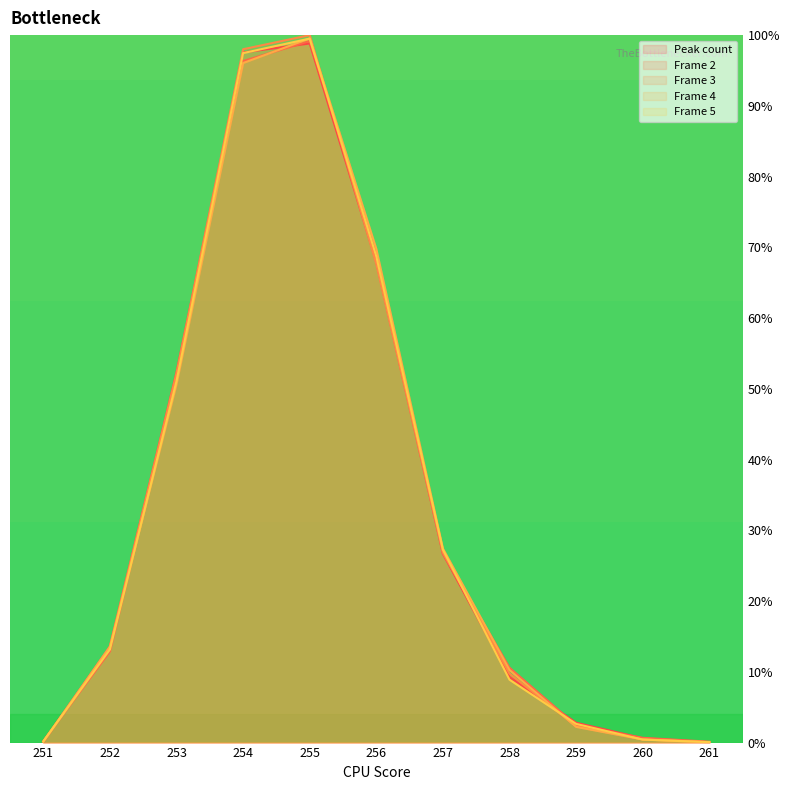

What value does the Frame 5 series have at 251?

0.2